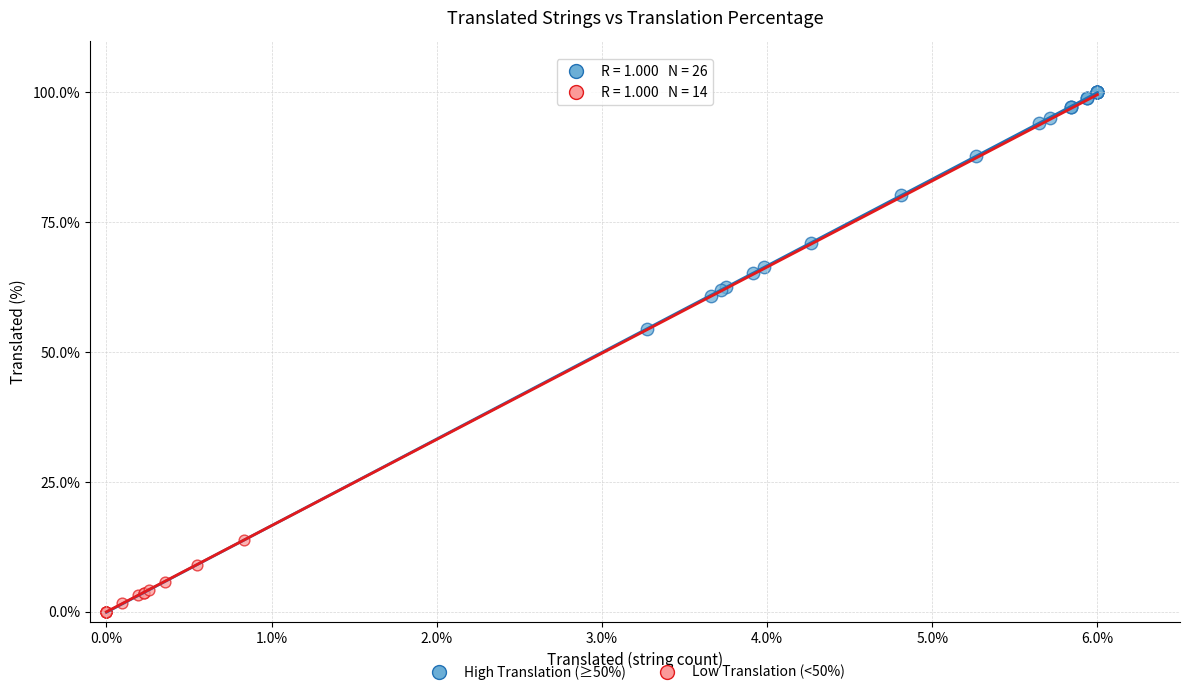

What are all the series names shown in the legend?

High Translation (≥50%), Low Translation (<50%)